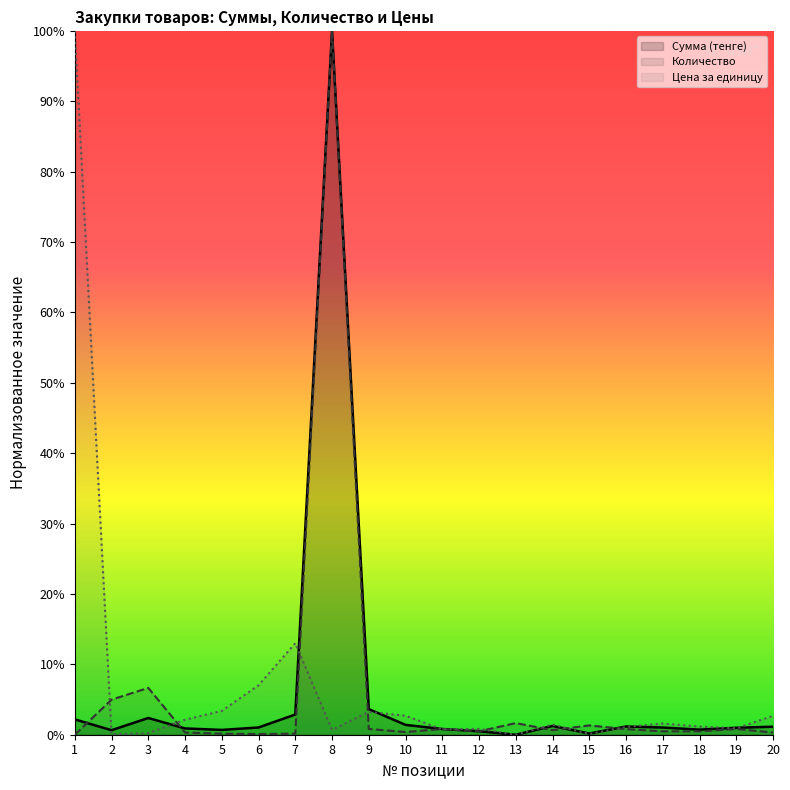

Which category has the highest value in the Количество/объем series?

8